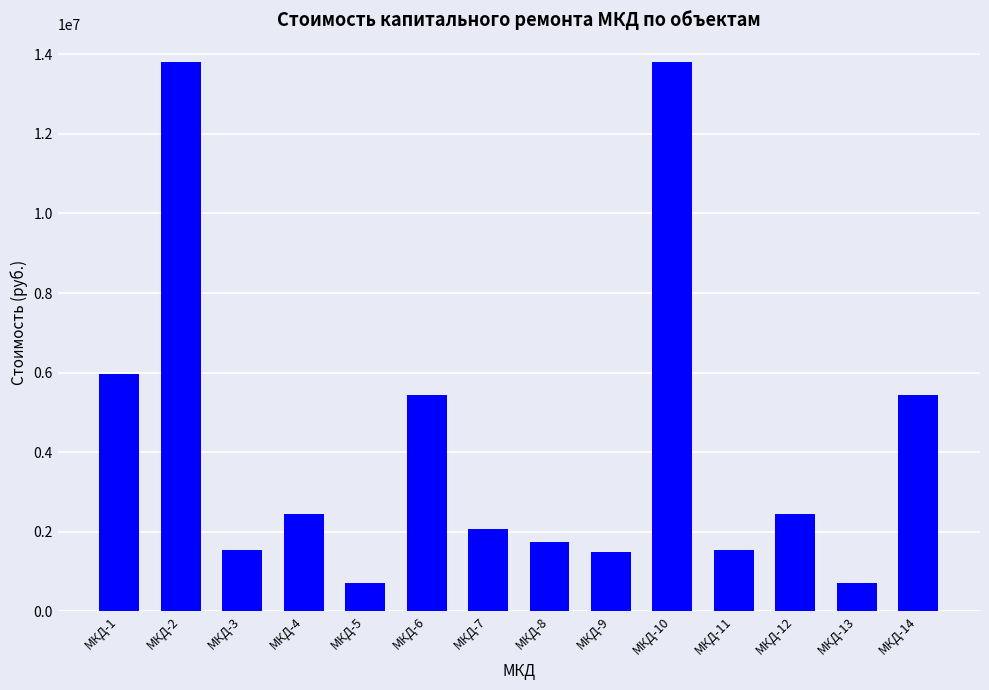

Does the chart contain stacked bars?

No